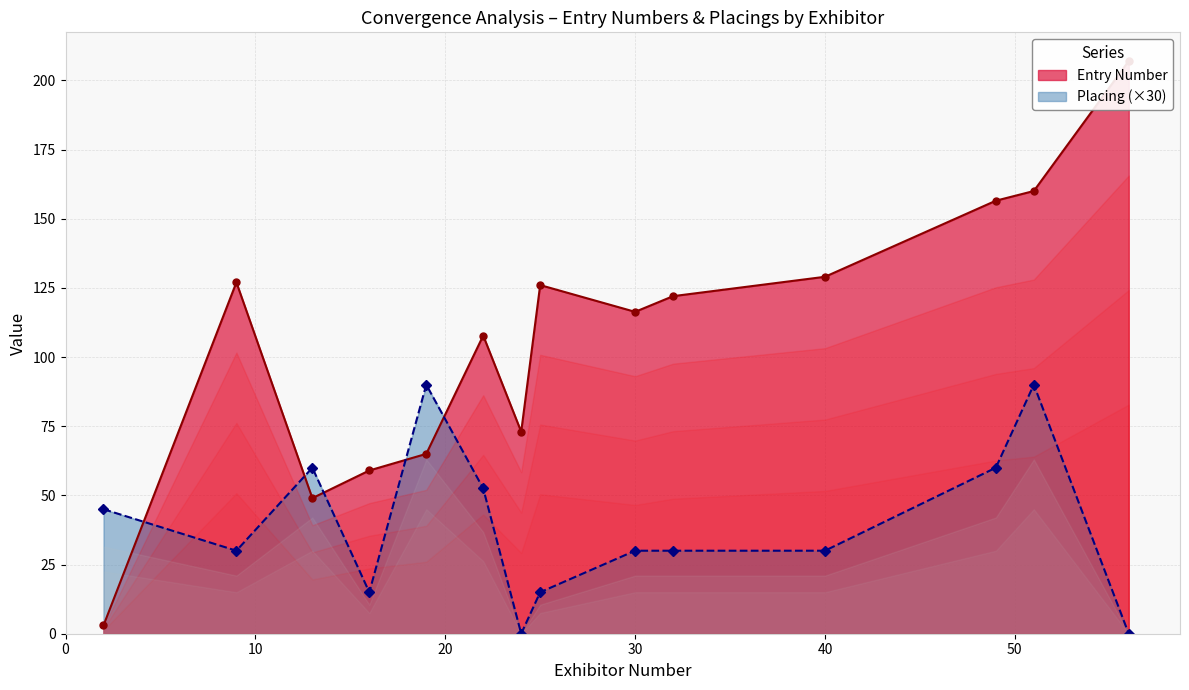

Which category has the lowest value in the Entry Number series?

2